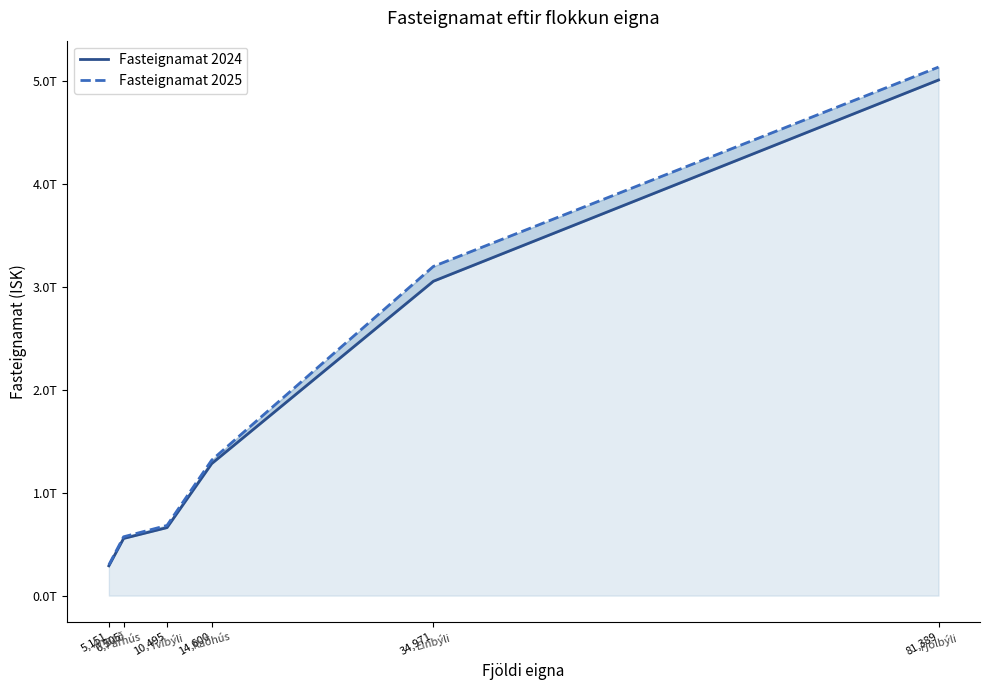

Rank the categories by Fasteignamat 2025 value from highest to lowest.

81,389, 34,971, 14,600, 10,495, 6,505, 5,151